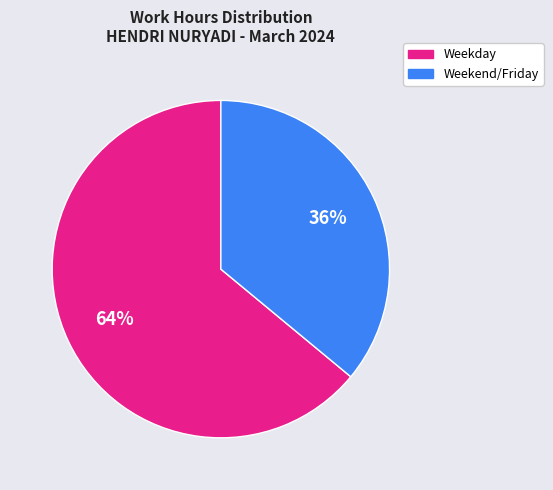

Is there a majority slice in this chart?

Yes